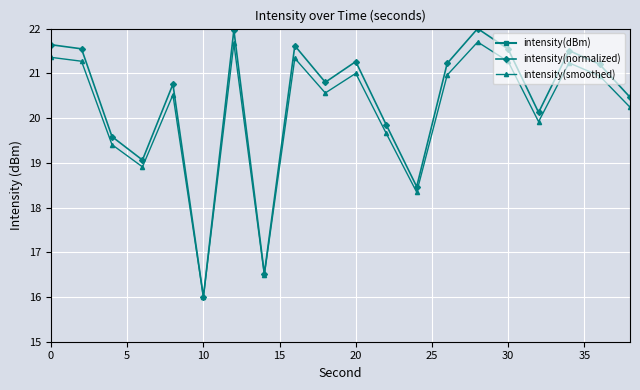

True or false: intensity(smoothed) has more than 1 interior local peaks.

True